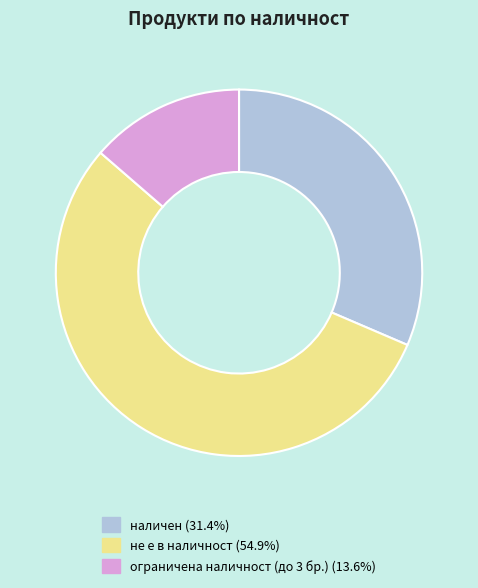

Is the sum of не е в наличност and ограничена наличност (до 3 бр.) greater than half?

Yes